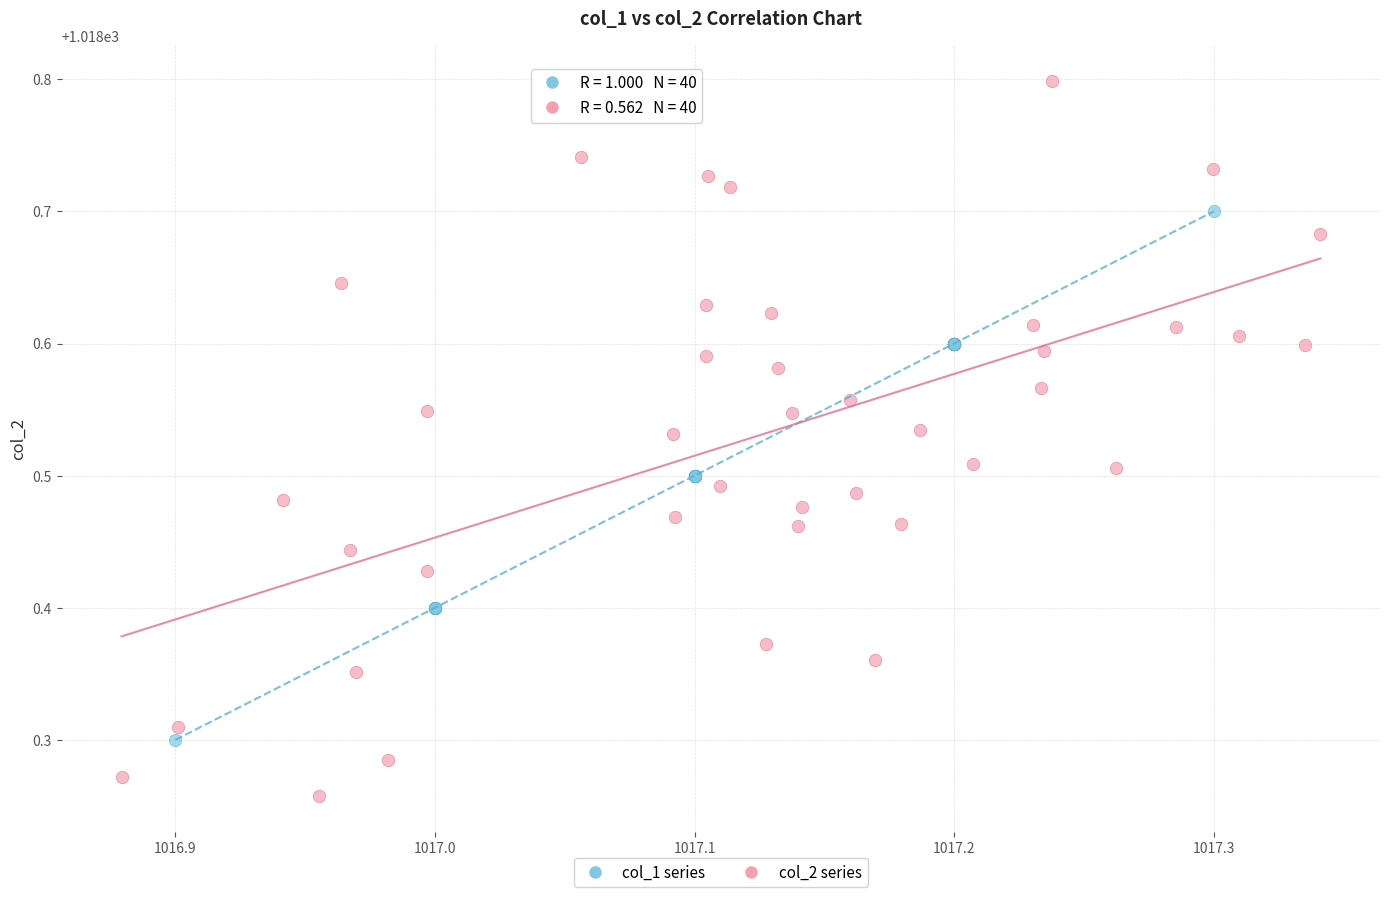

Which series reaches the minimum Y coordinate?

col_2 series